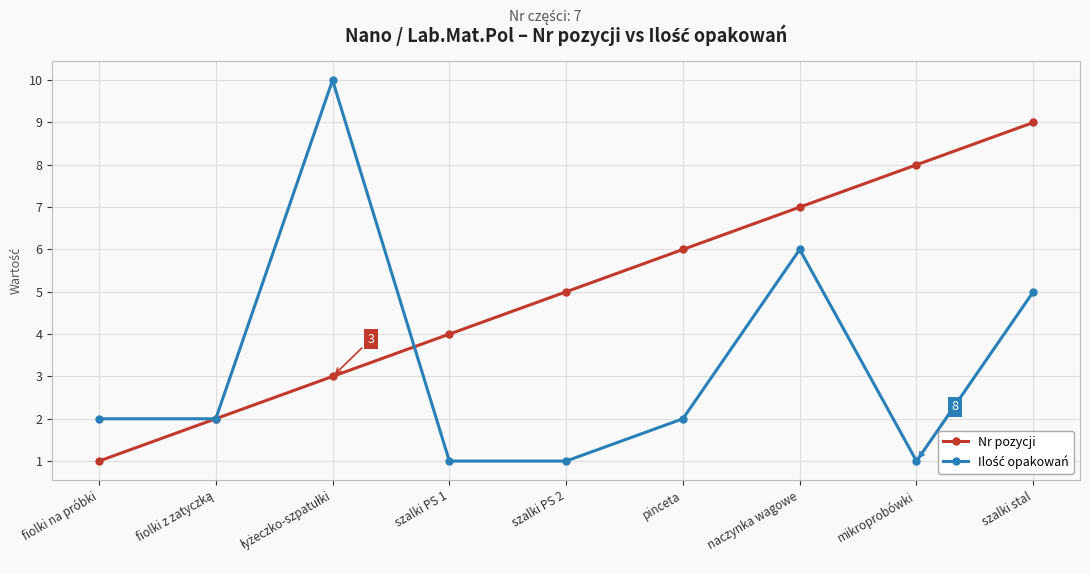

The value of Nr pozycji at mikroprobówki is 5. True or false?

False